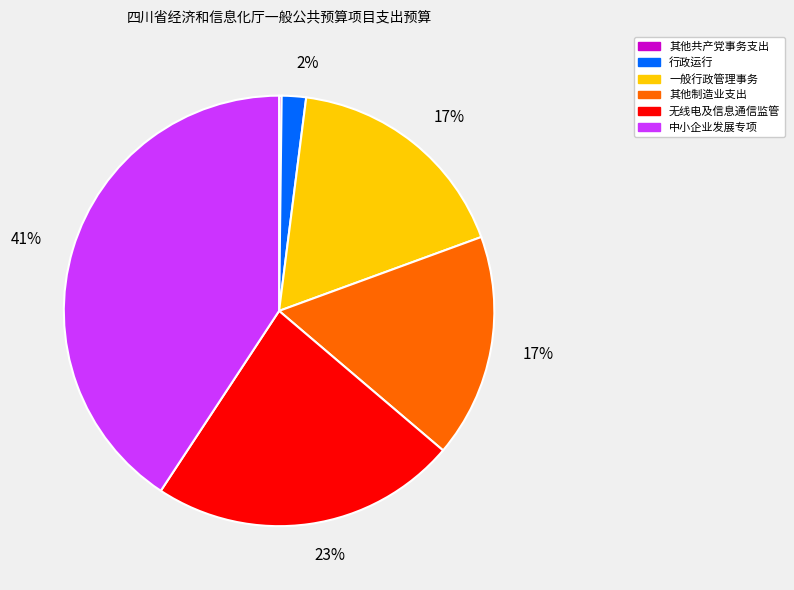

Is there a majority slice in this chart?

No